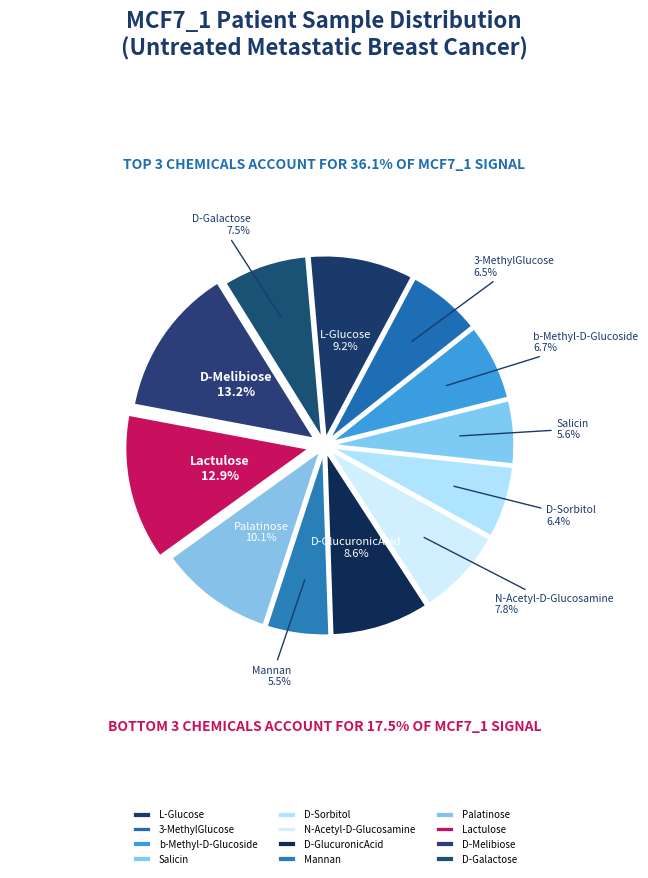

How many slices are in this pie chart?

12